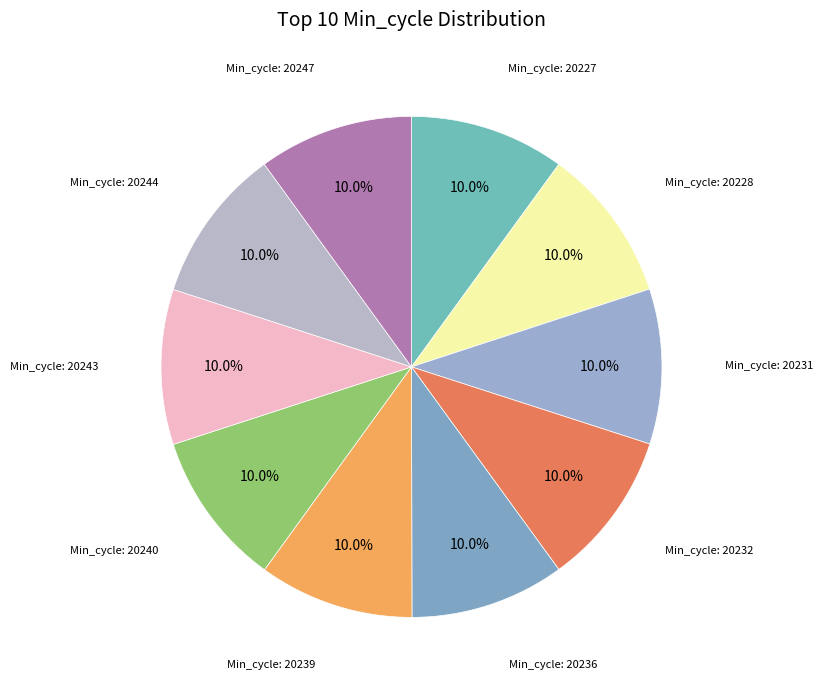

How many slices are in this pie chart?

10